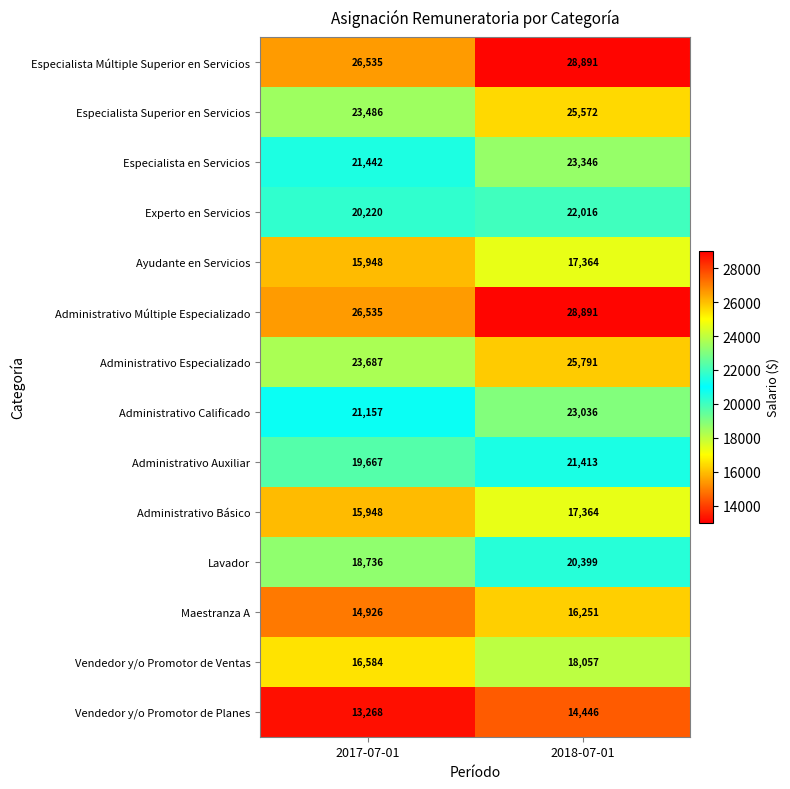

What is the average value of the Vendedor y/o Promotor de Planes series?

13857